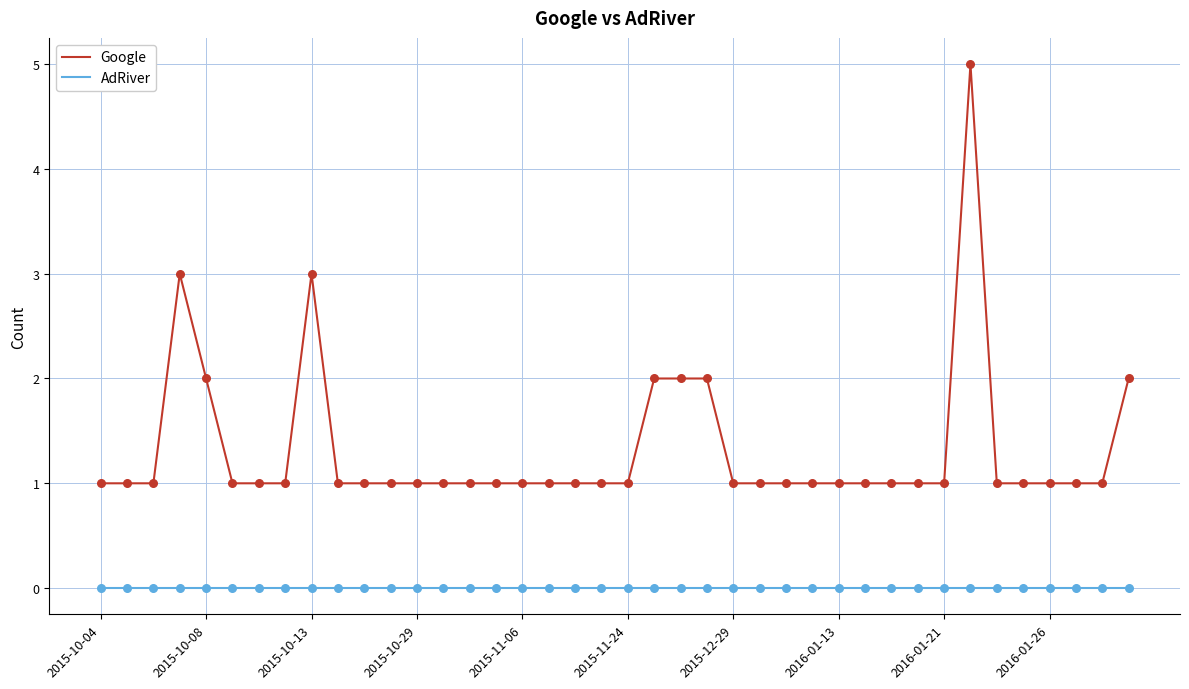

What is the difference between the maximum and minimum values in the Google series?

4